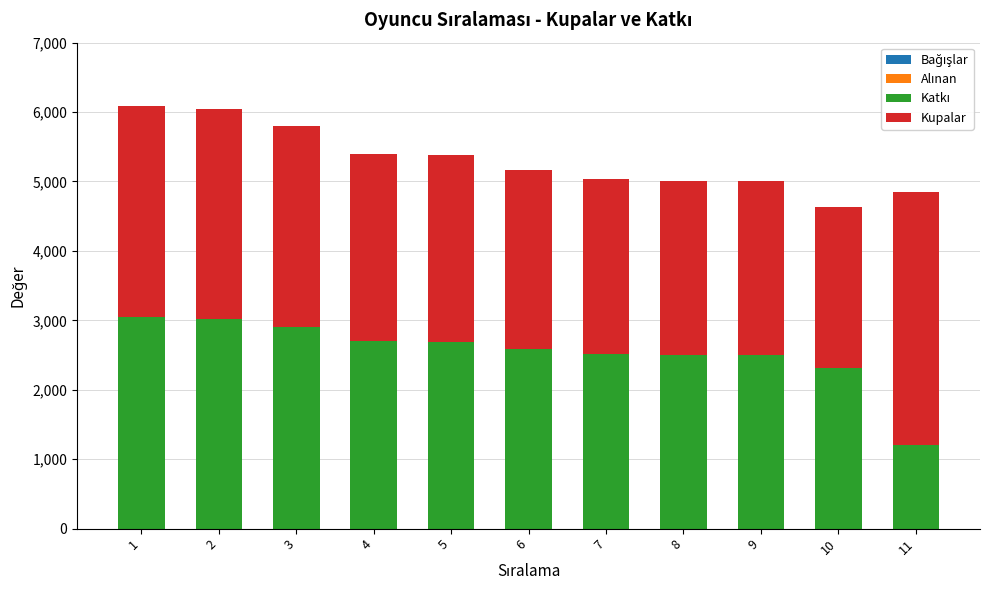

What is the total value across all series at 2?

6037